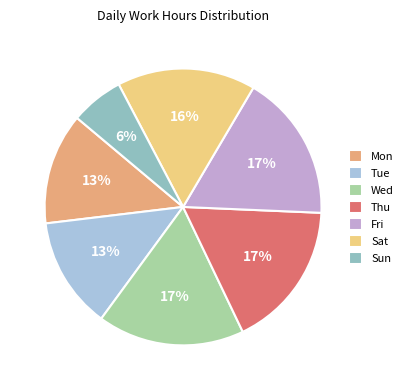

To the nearest percent, what percentage of the pie is Sat?

16%